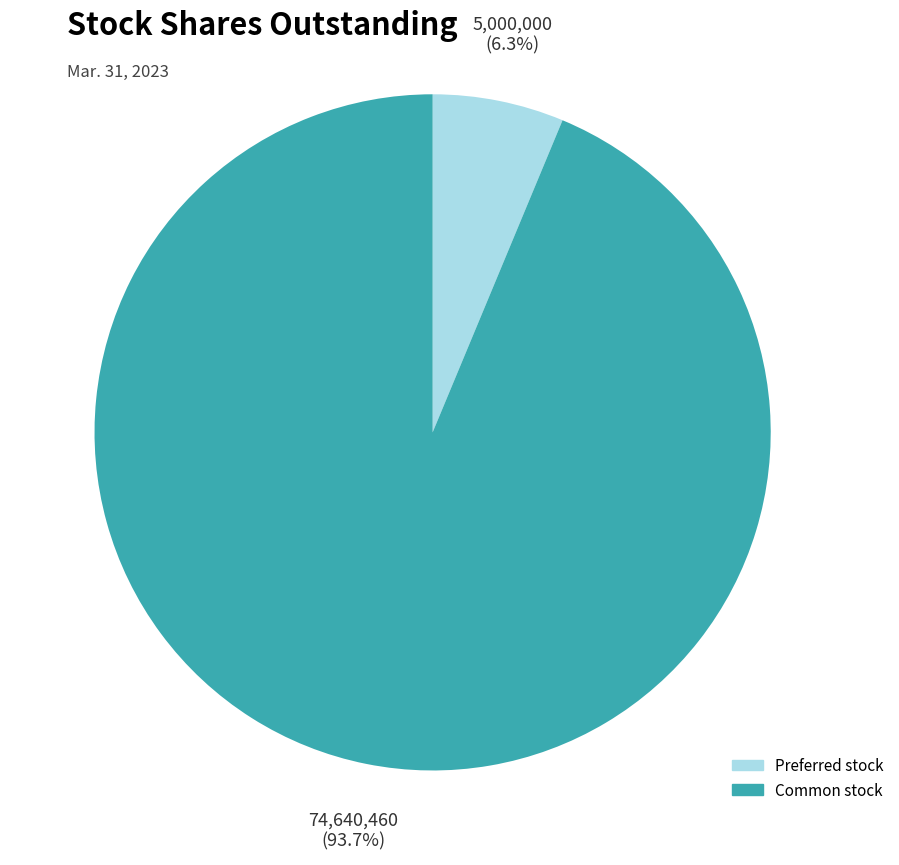

Is there a majority slice in this chart?

Yes